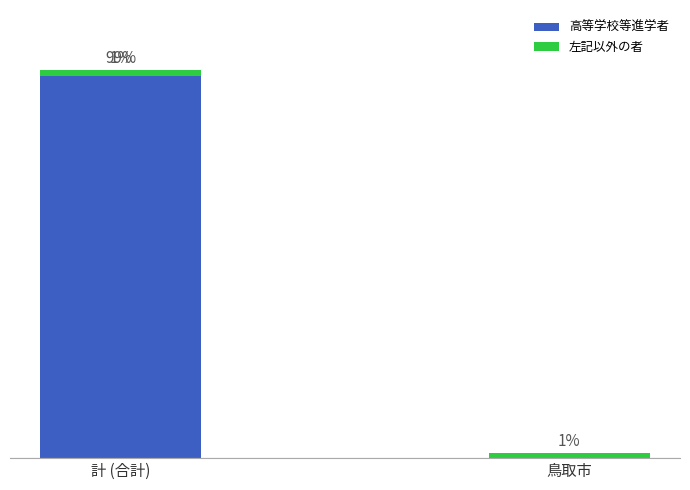

At which category is the sum across all series the highest?

計 (合計)